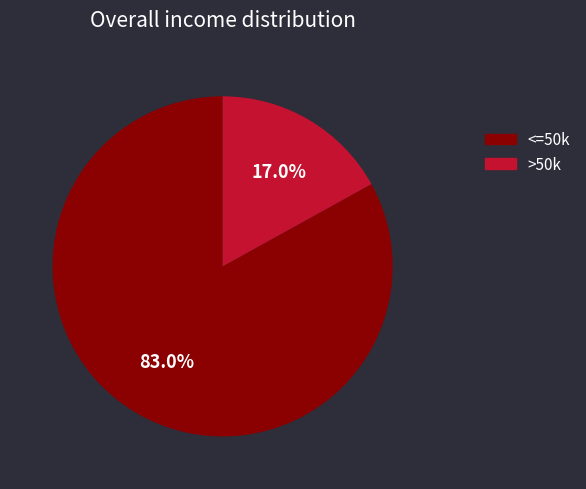

Does any single category account for the majority?

Yes